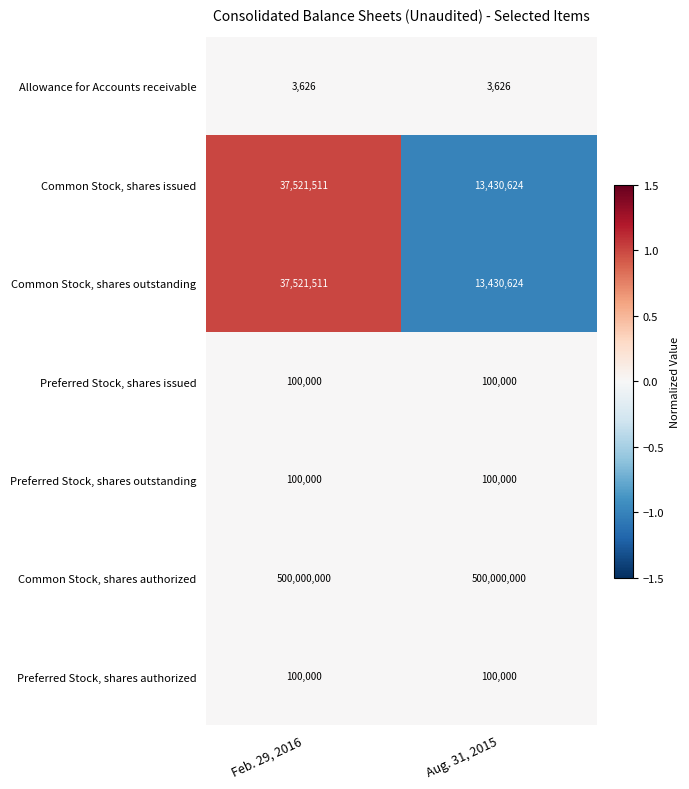

Is the value of Common Stock, shares authorized at Aug. 31, 2015 greater than the value of Common Stock, shares issued at Feb. 29, 2016?

Yes